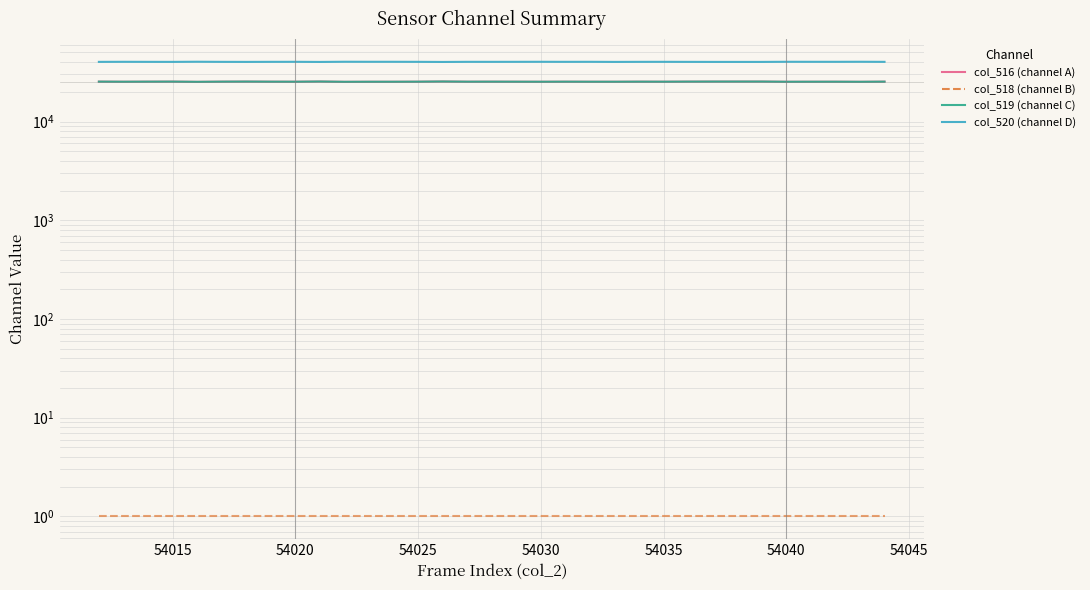

What is the difference between the second highest and second lowest values in the col_520 (channel D) series?

172